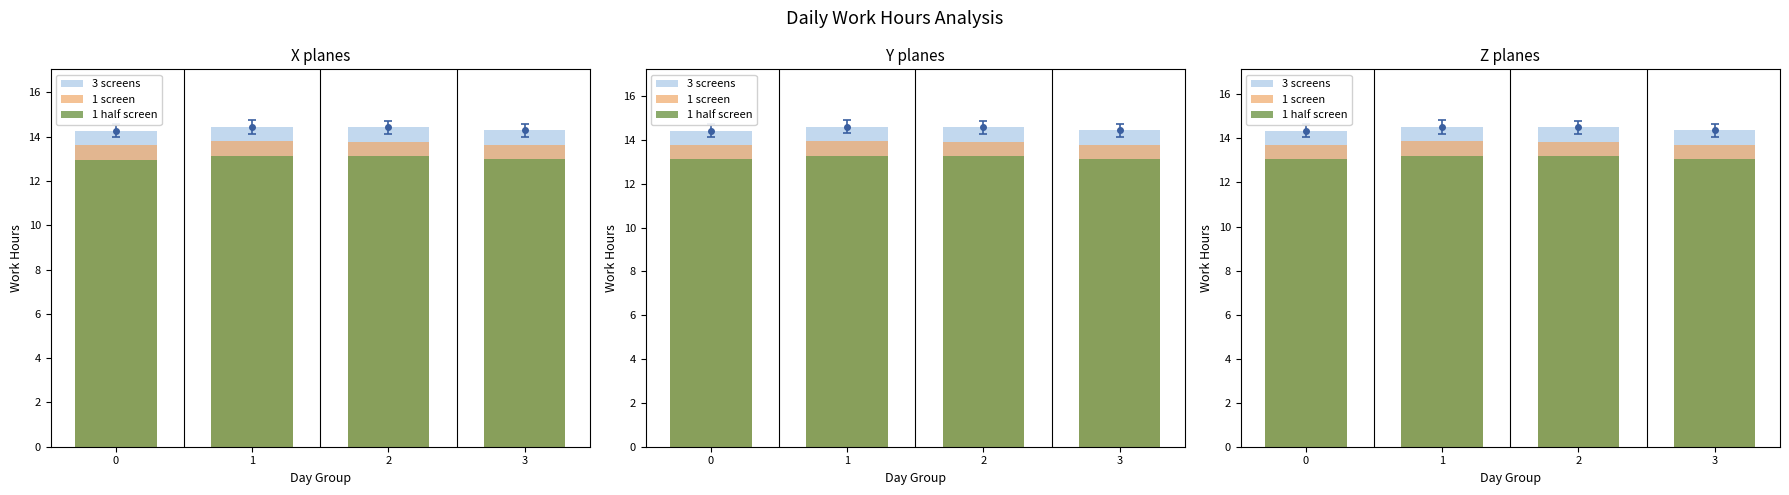

What is the value of the 1 screen bar at the 3rd from the left?

13.8